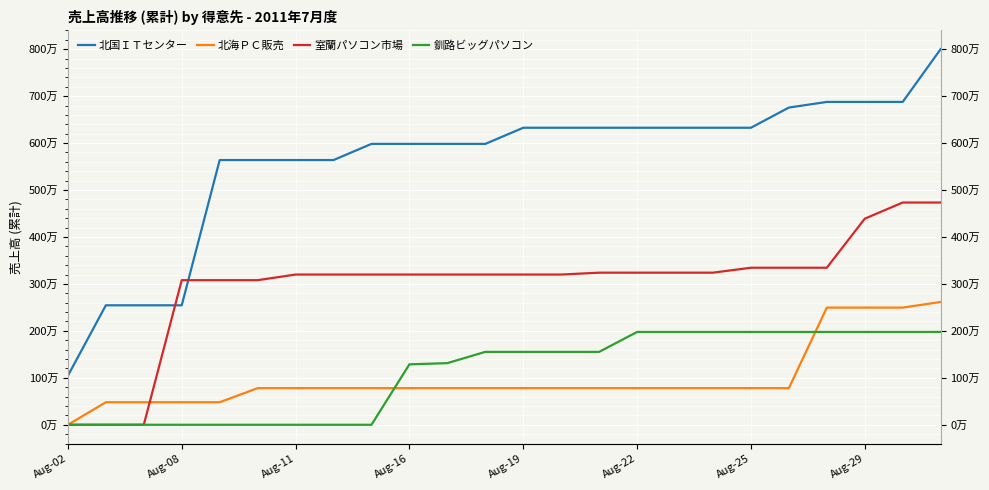

At Aug-25, list the series in order from largest to smallest.

北国ＩＴセンター, 室蘭パソコン市場, 釧路ビッグパソコン, 北海ＰＣ販売